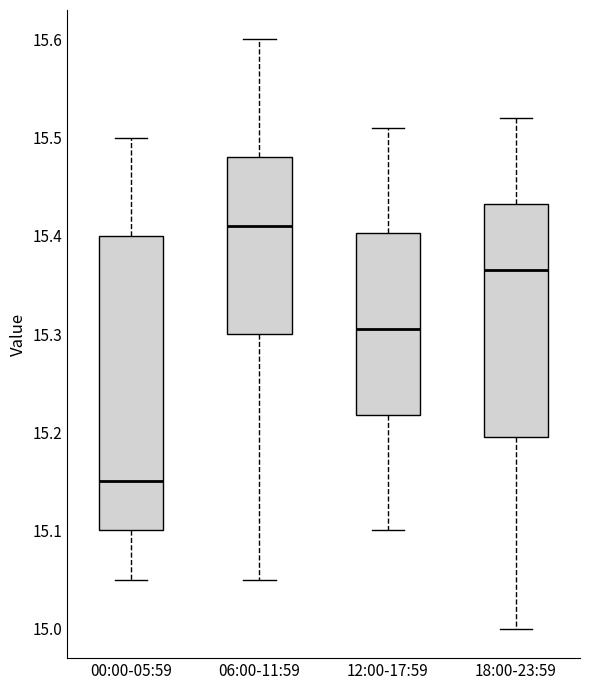

Where does the lower whisker of the box for 00:00-05:59 end on the y-axis? The values are not printed on the chart, so give them approximately, as read against the axis.

15.05